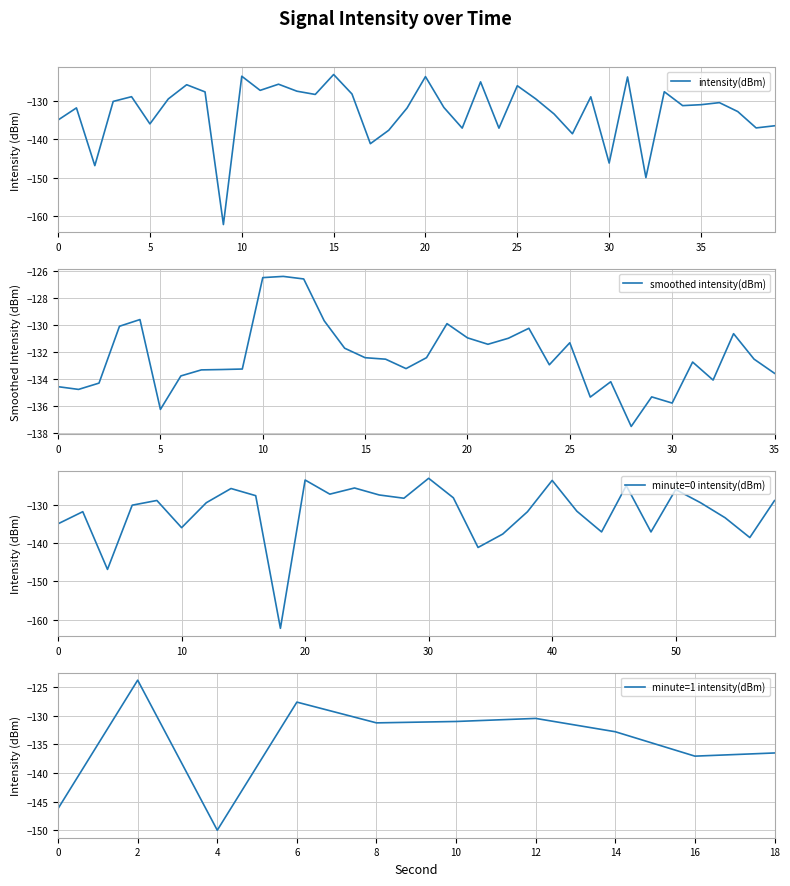

Is it true that smoothed intensity(dBm) equals -183.7 at 20?

False